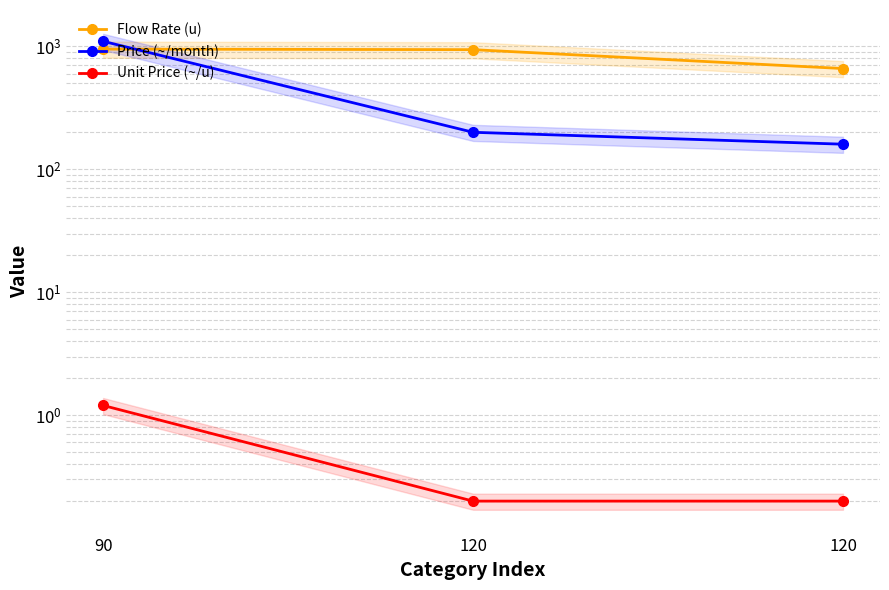

What is the smallest value displayed?

0.2